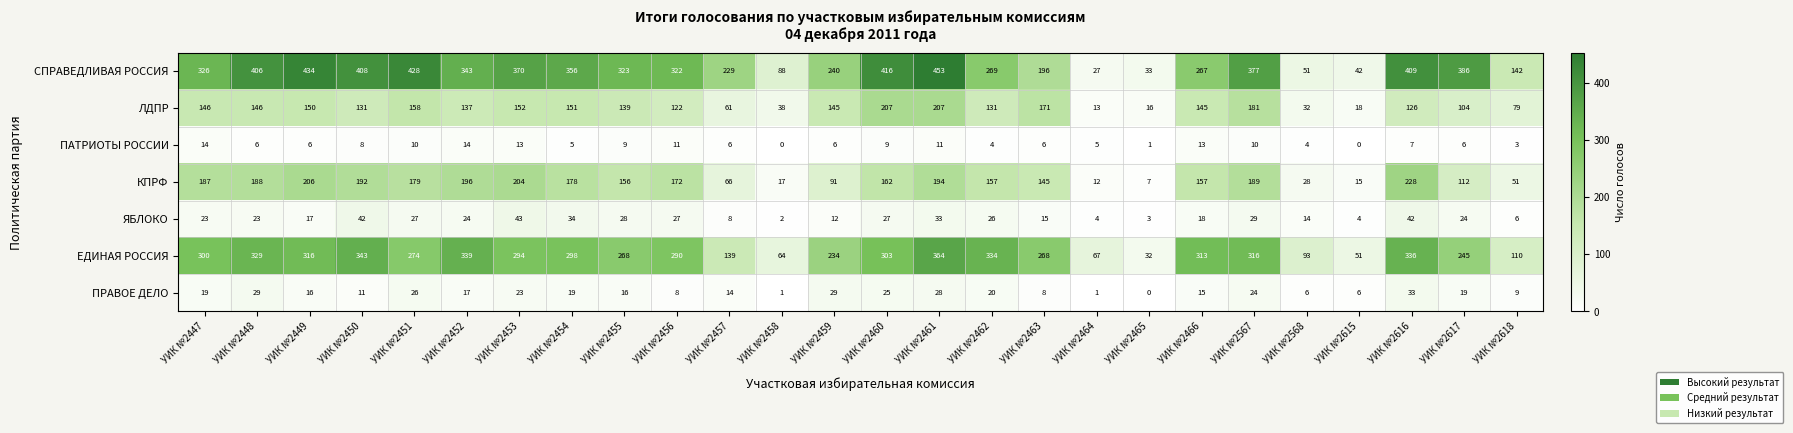

What value does the ПРАВОЕ ДЕЛО series have at УИК №2454, to the nearest 10?

20